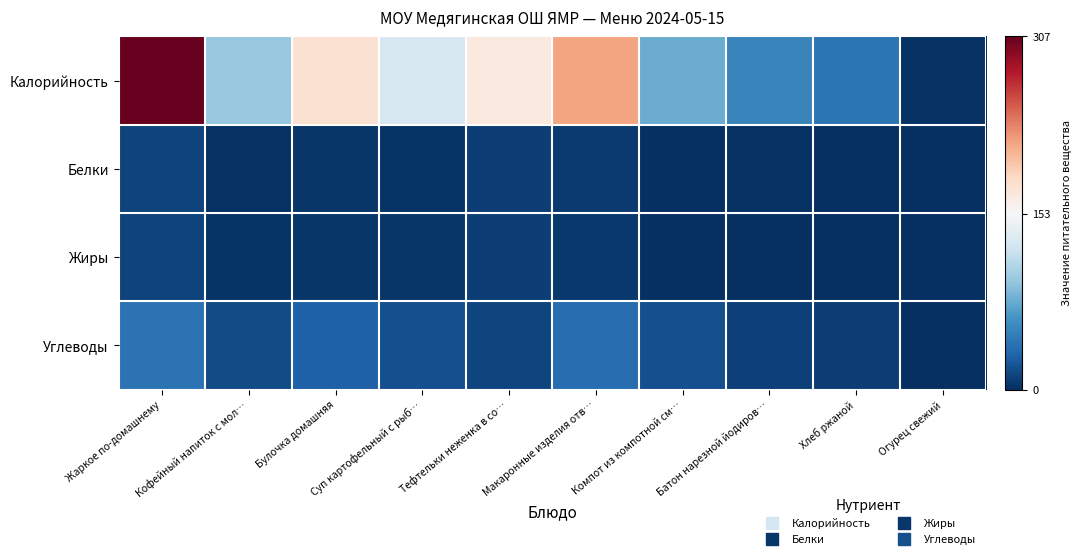

Rank the series at Хлеб ржаной from highest to lowest value.

Калорийность, Углеводы, Белки, Жиры